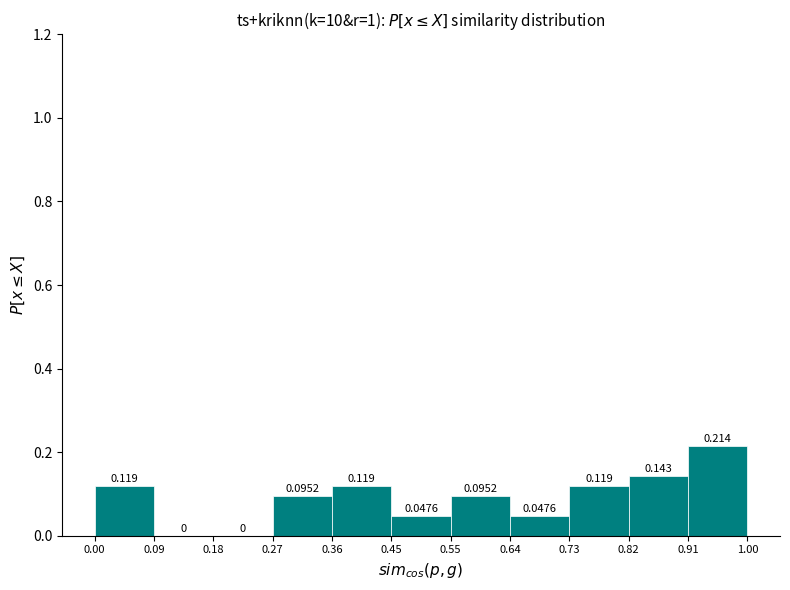

Reading left to right, transcribe this chart: for each bar, give the range it covers on the x-axis and its height.

0.00 to 0.09: 0.1190
0.09 to 0.18: 0.0000
0.18 to 0.27: 0.0000
0.27 to 0.36: 0.0952
0.36 to 0.45: 0.1190
0.45 to 0.55: 0.0476
0.55 to 0.64: 0.0952
0.64 to 0.73: 0.0476
0.73 to 0.82: 0.1190
0.82 to 0.91: 0.1429
0.91 to 1.00: 0.2143